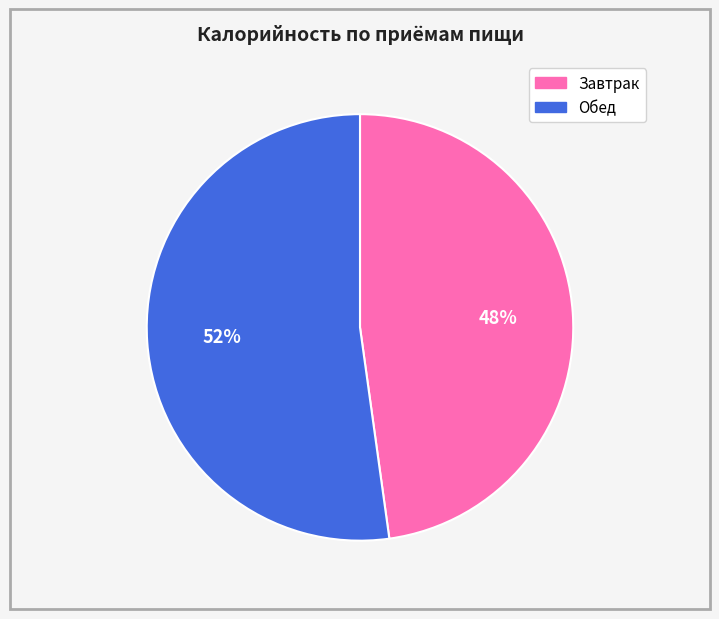

To the nearest percent, what percentage of the pie is Обед?

52%